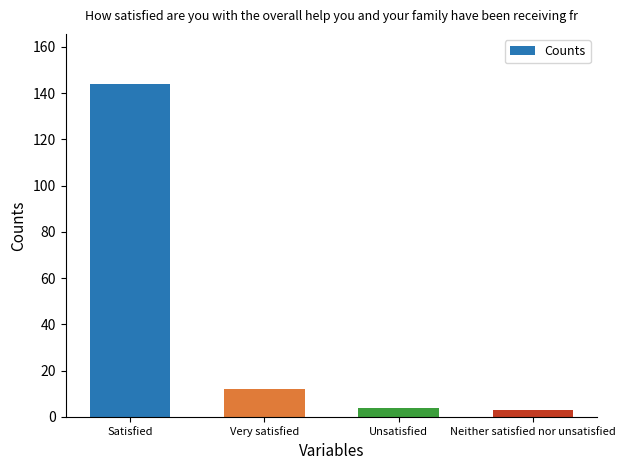

Does the chart contain stacked bars?

No